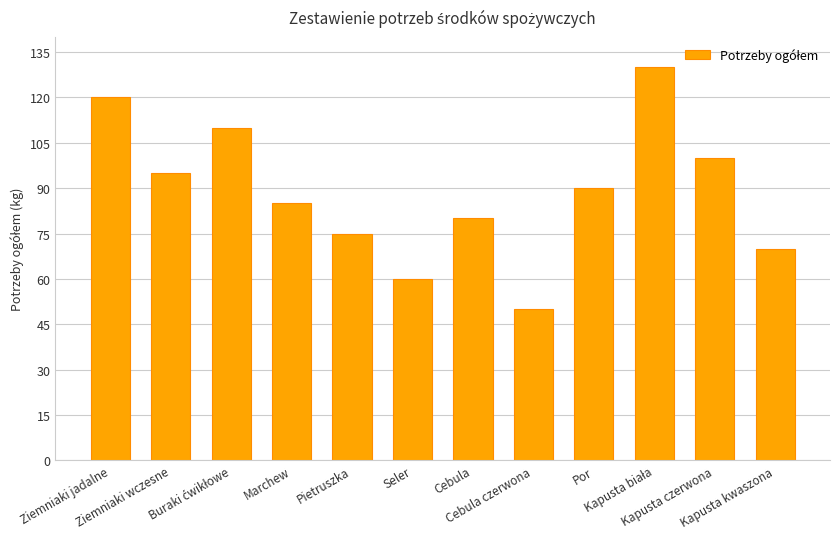

What is the average value?

89